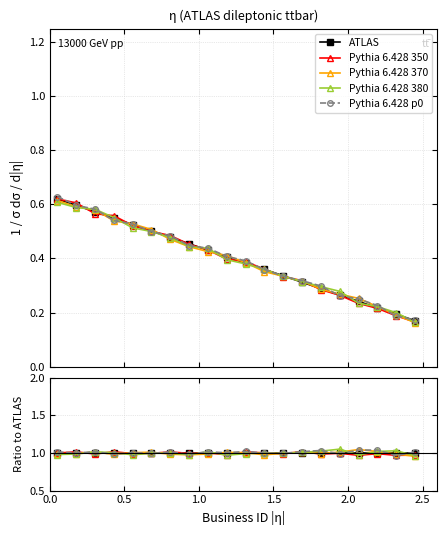

At how many categories does at least one series exceed 1?

18